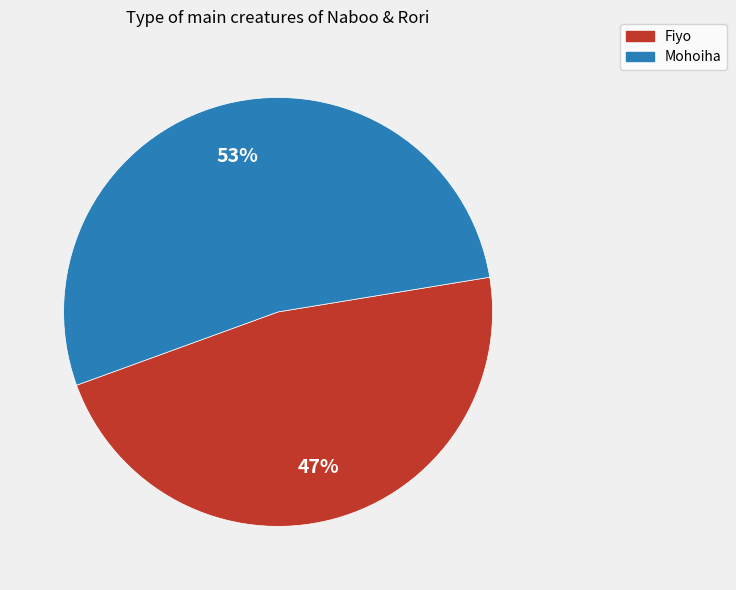

Combined, do Mohoiha and Fiyo account for over 50%?

Yes